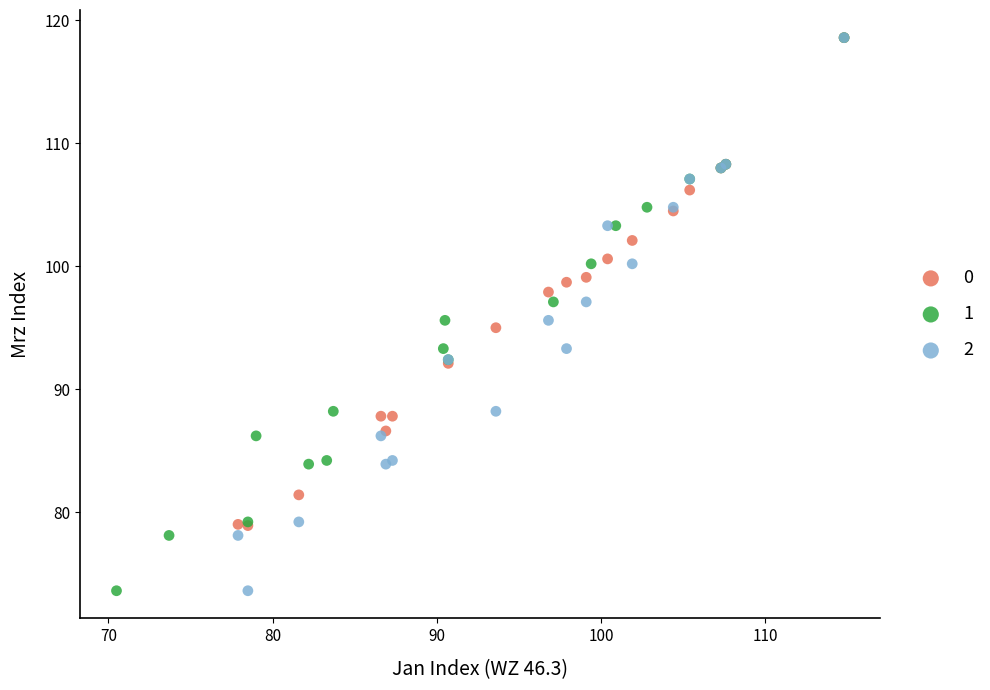

What are all the series names shown in the legend?

0, 1, 2